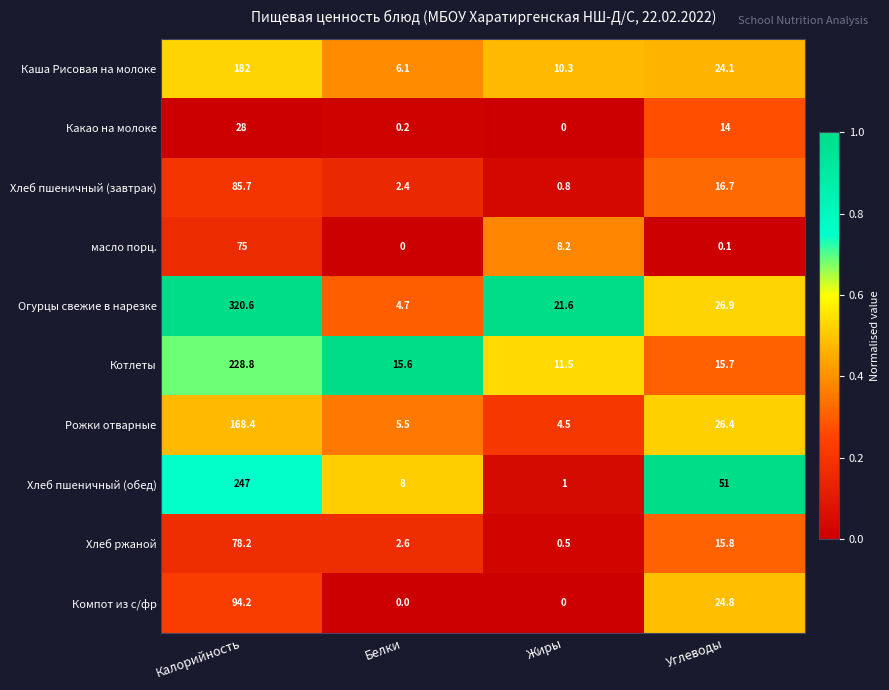

Rank the series at Углеводы from highest to lowest value.

Хлеб пшеничный (обед), Огурцы свежие в нарезке, Рожки отварные, Компот из с/фр, Каша Рисовая на молоке, Хлеб пшеничный (завтрак), Хлеб ржаной, Котлеты, Какао на молоке, масло порц.